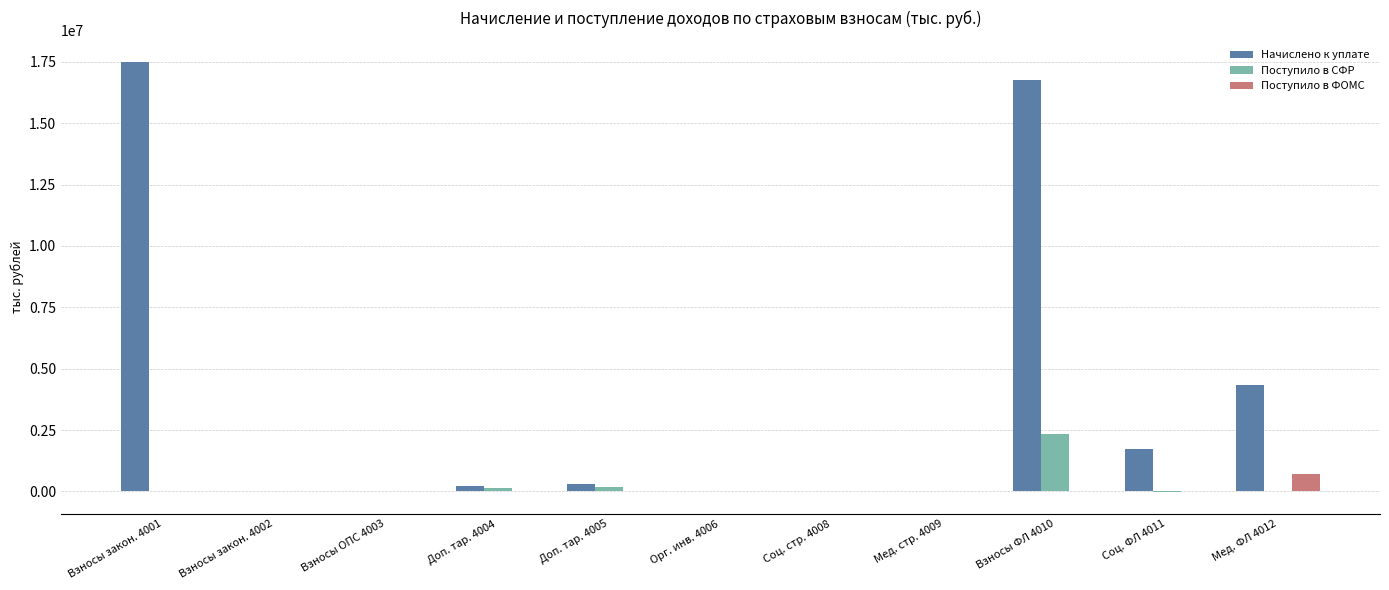

What is the highest value of the Начислено к уплате series?

17493502